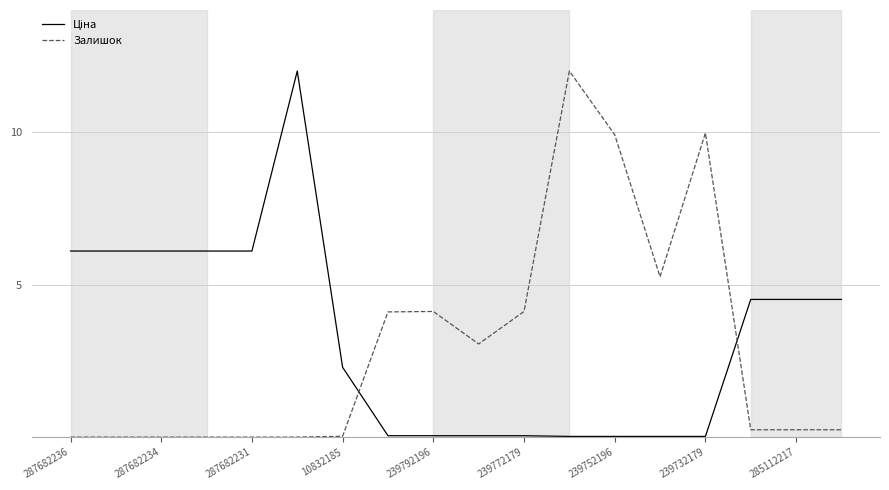

What is the greatest value displayed?

12.0